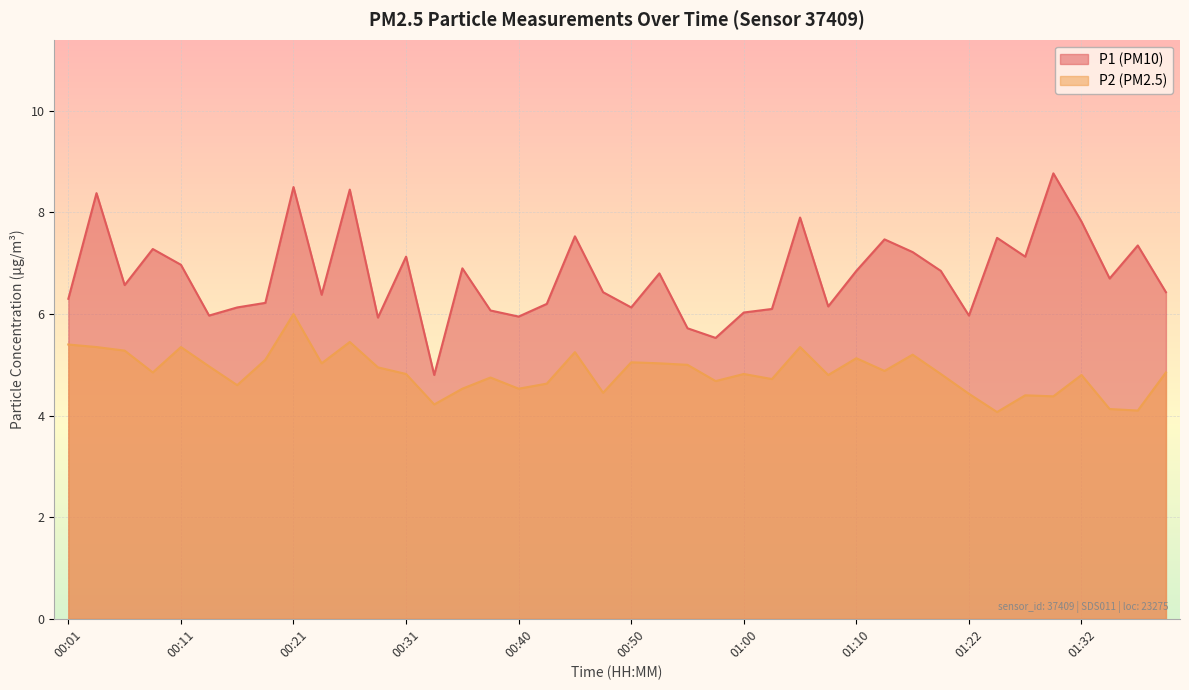

List the series in order of their peak value, lowest first.

P2 (PM2.5), P1 (PM10)